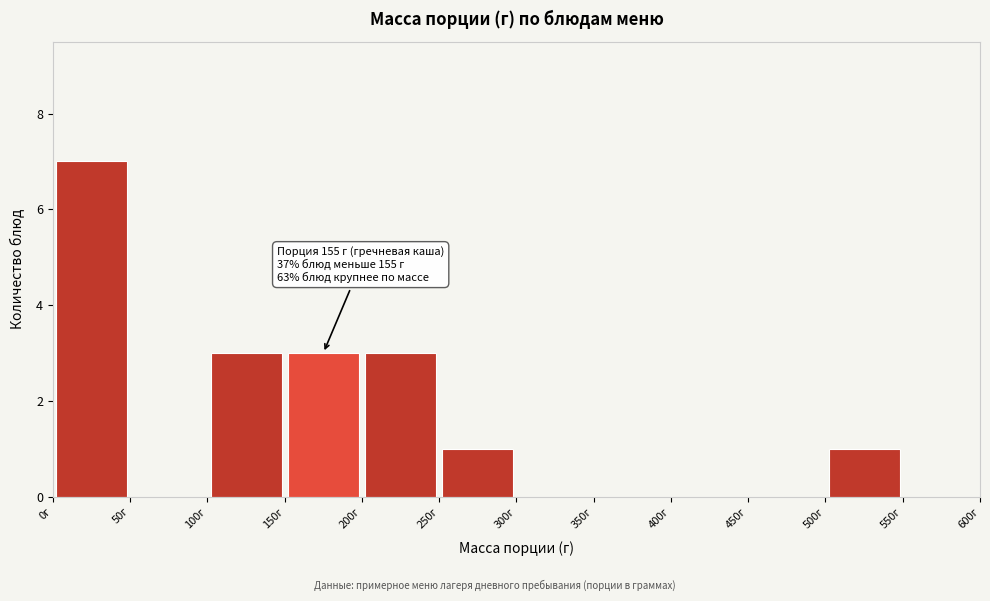

Which range on the x-axis has the tallest bar?

0 to 50